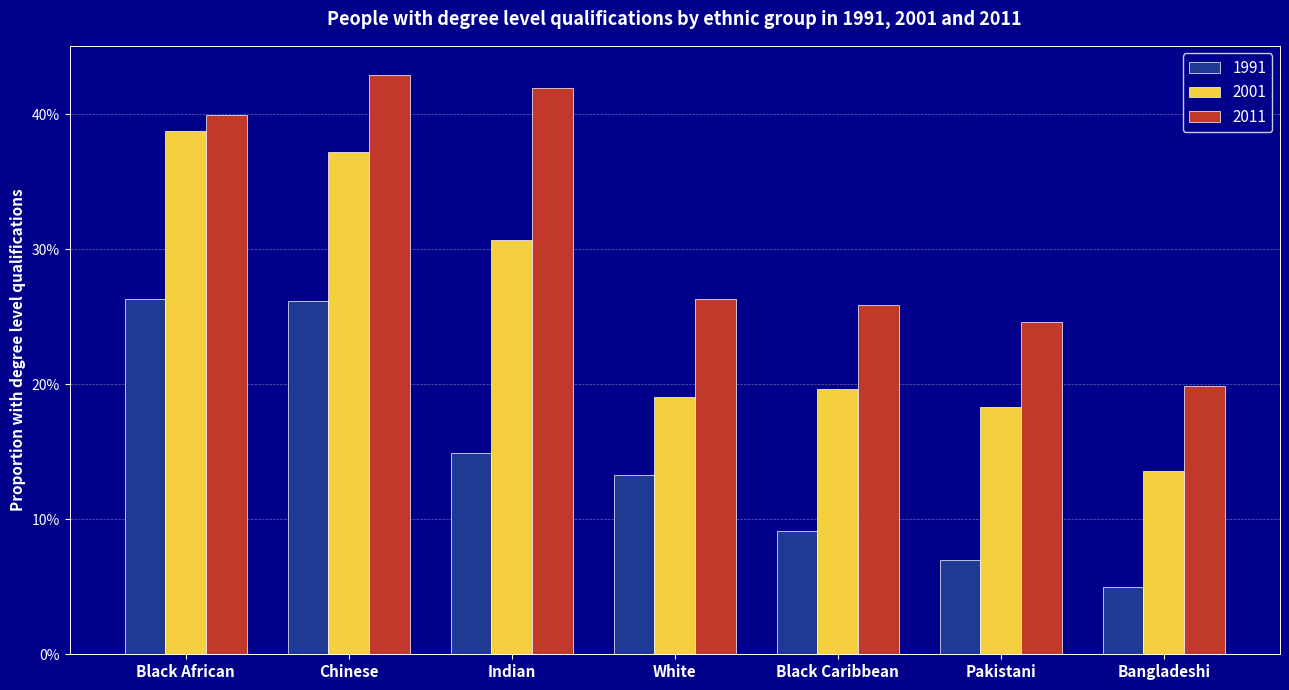

At how many categories does at least one series exceed 0?

7